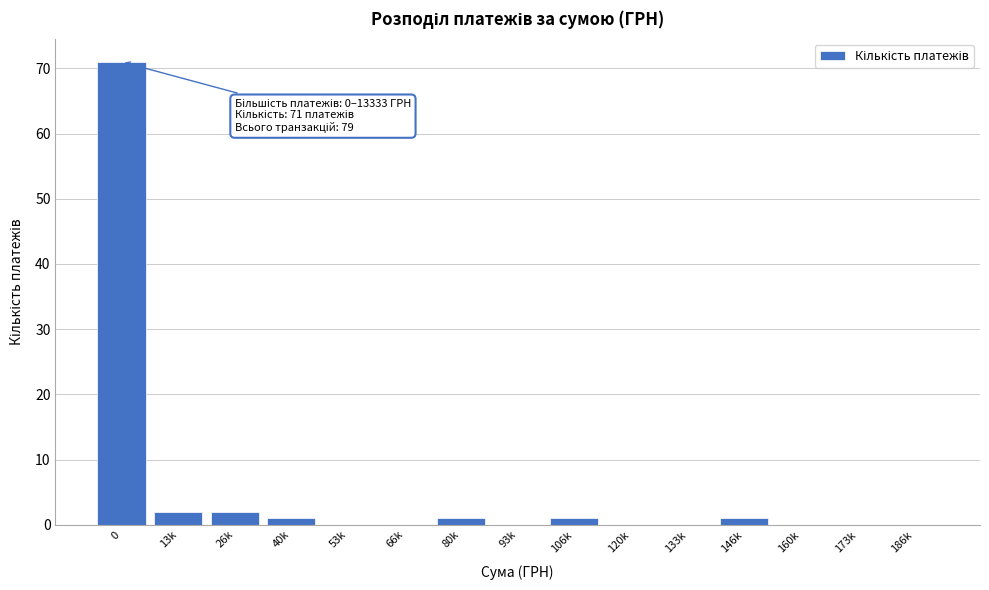

Reading right to left, extract all data points from this chart.

186k=0	173k=0	160k=0	146k=1	133k=0	120k=0	106k=1	93k=0	80k=1	66k=0	53k=0	40k=1	26k=2	13k=2	0=71